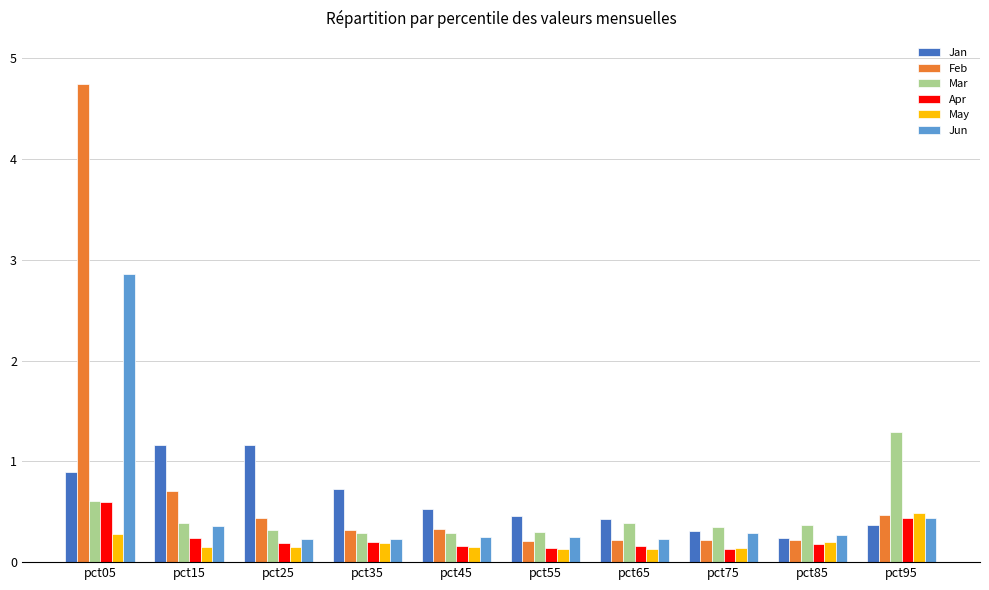

What is the difference between the May values at pct85 and pct15?

0.1